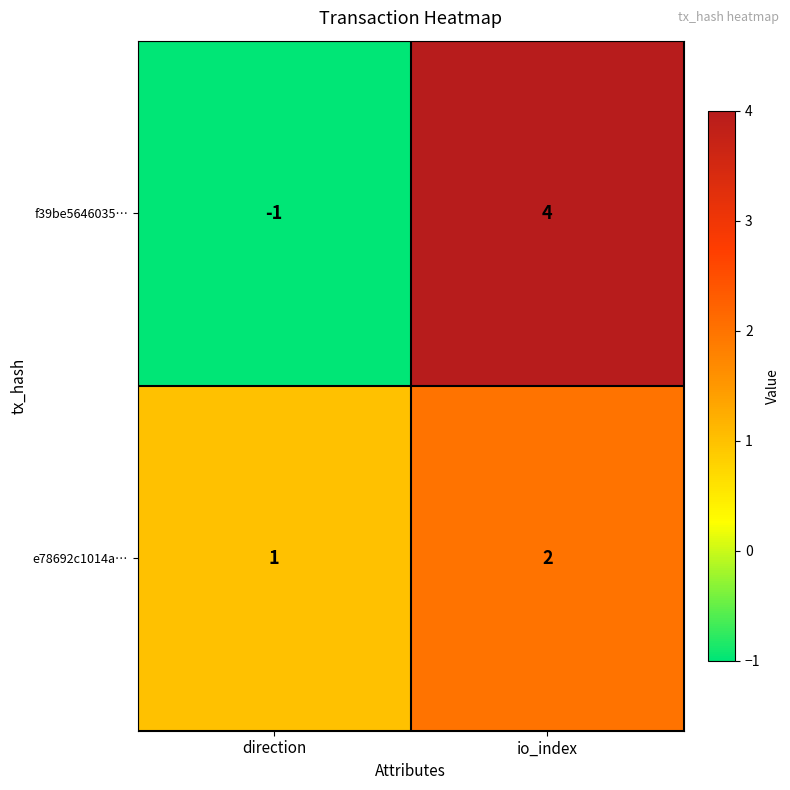

Reading left to right, transcribe all the data shown in this chart.

f39be5646035…: -1	4
e78692c1014a…: 1	2